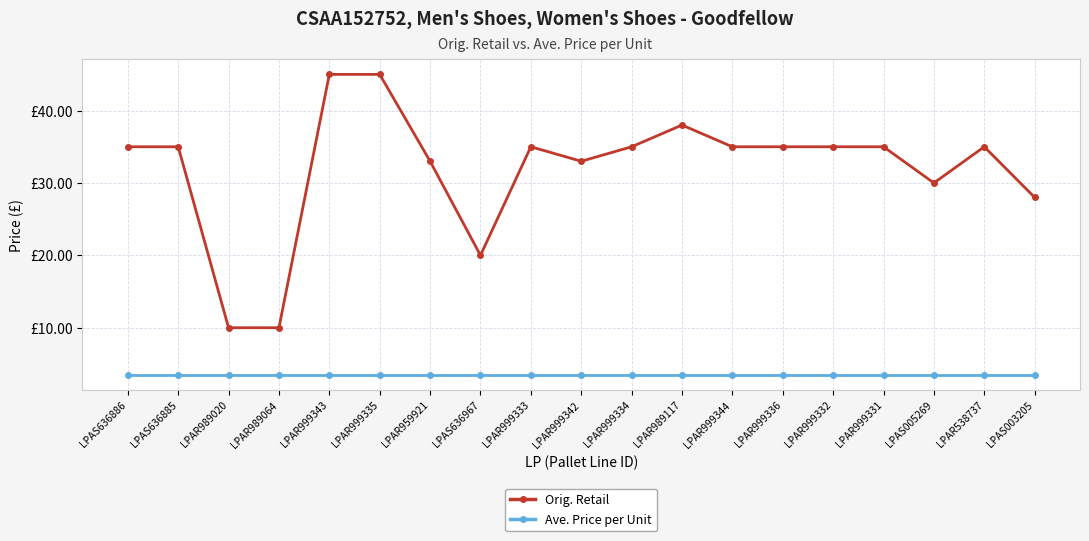

What are all the series names shown in the legend?

Orig. Retail, Ave. Price per Unit